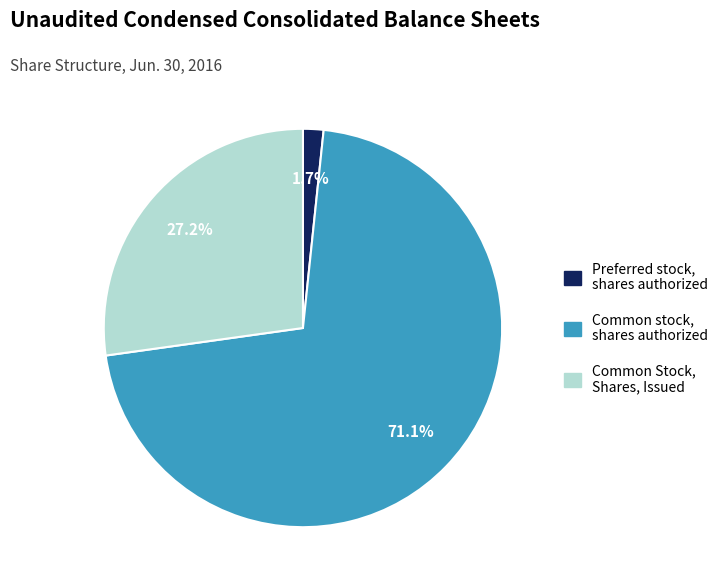

Which category has the biggest portion of the pie?

Common stock, shares authorized